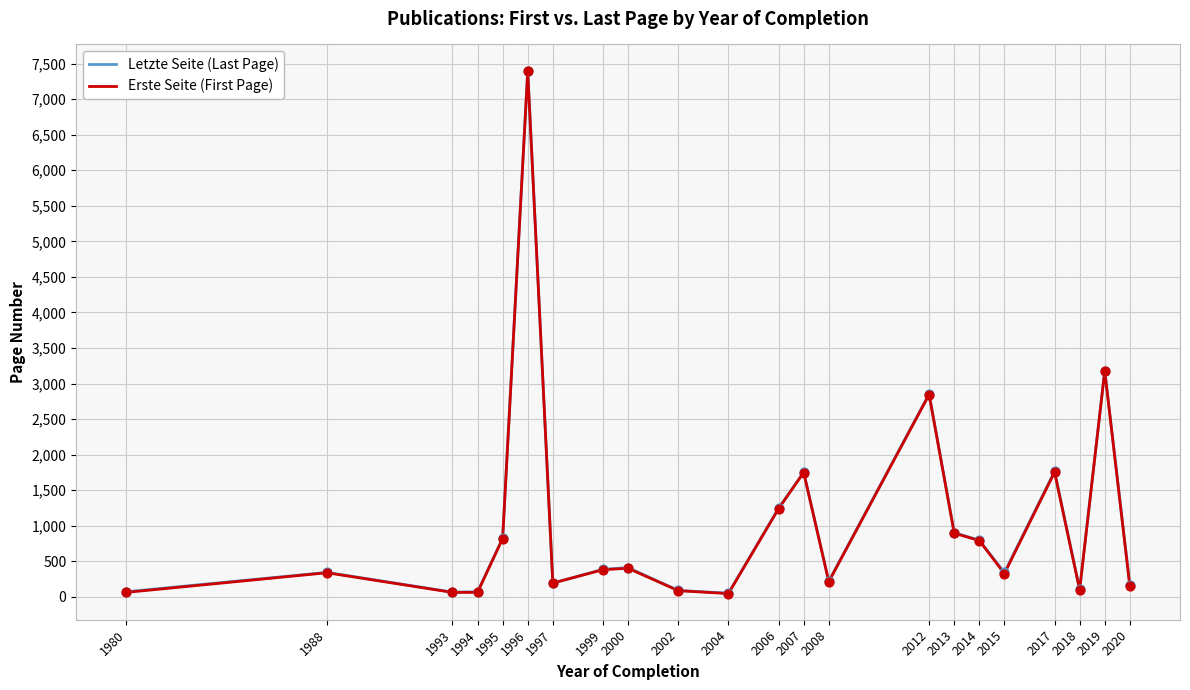

At which category is the sum across all series the highest?

1996